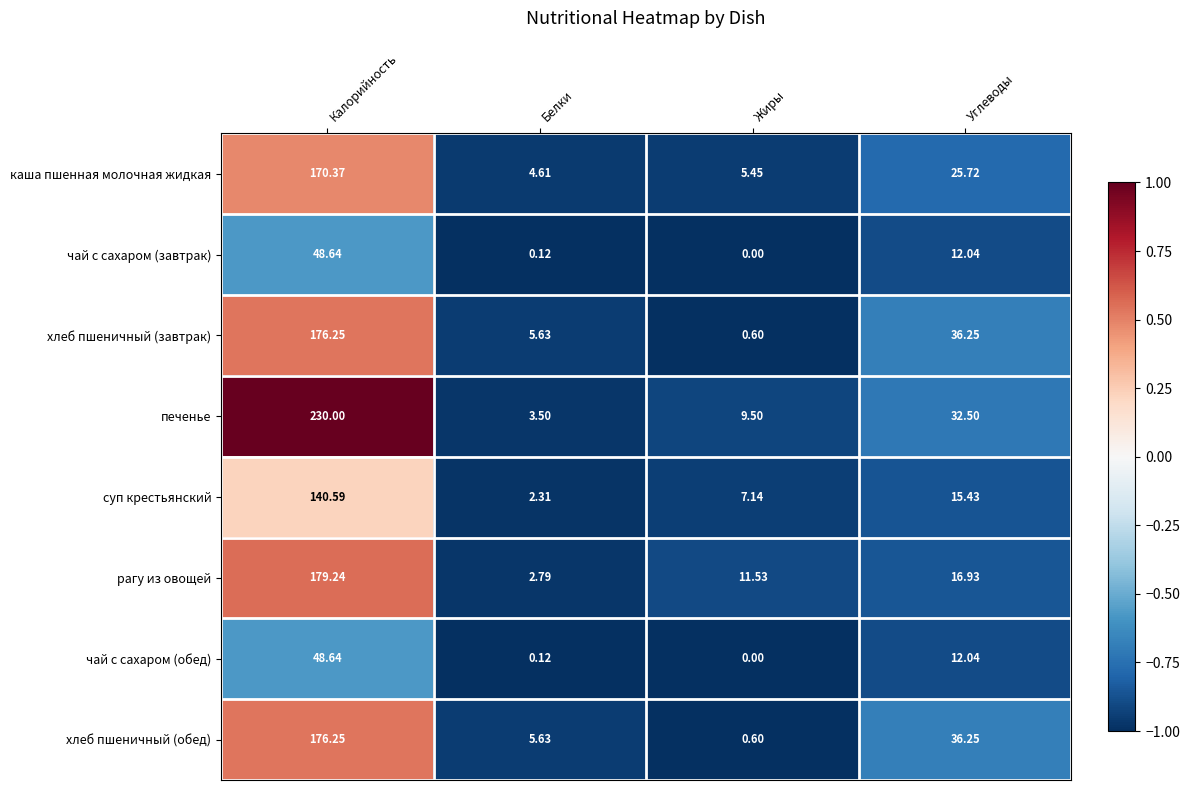

Which series has the widest spread of values?

печенье